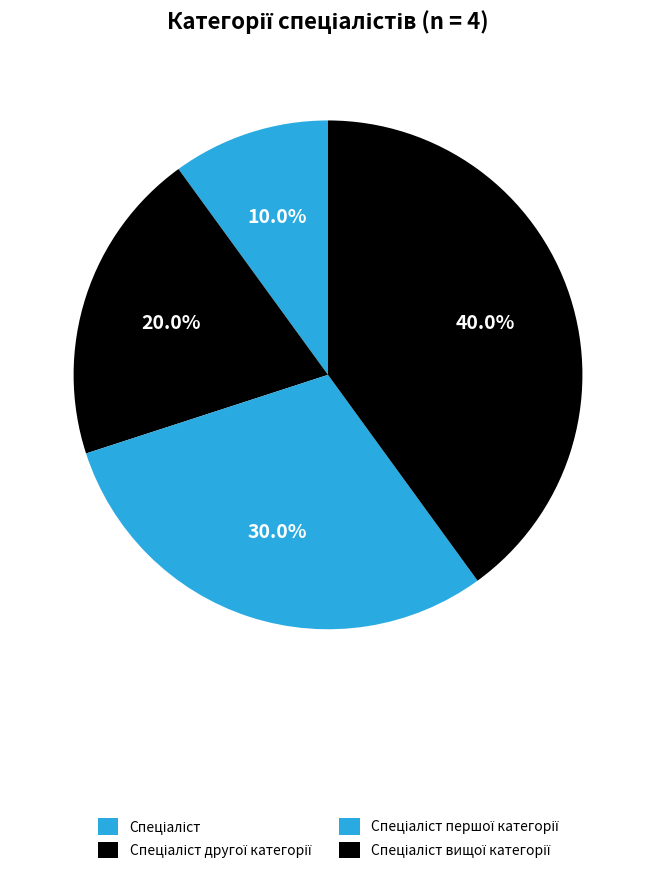

How many segments does this pie chart have?

4